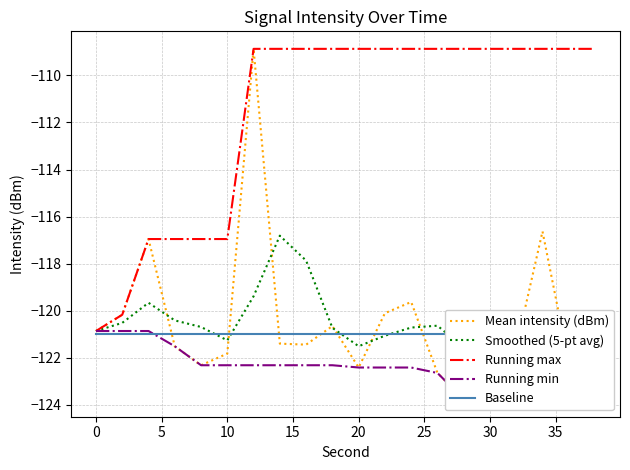

True or false: Running min and Mean intensity (dBm) intersect in this chart.

False